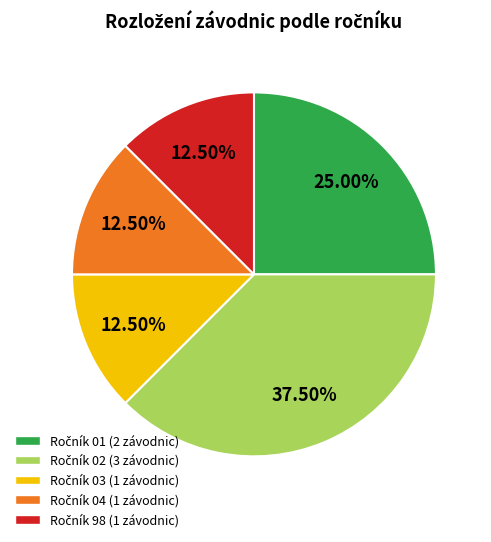

Does any single category account for the majority?

No